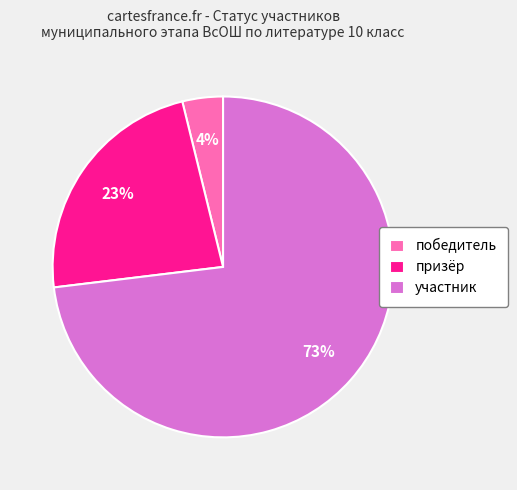

Which slice is the largest?

участник